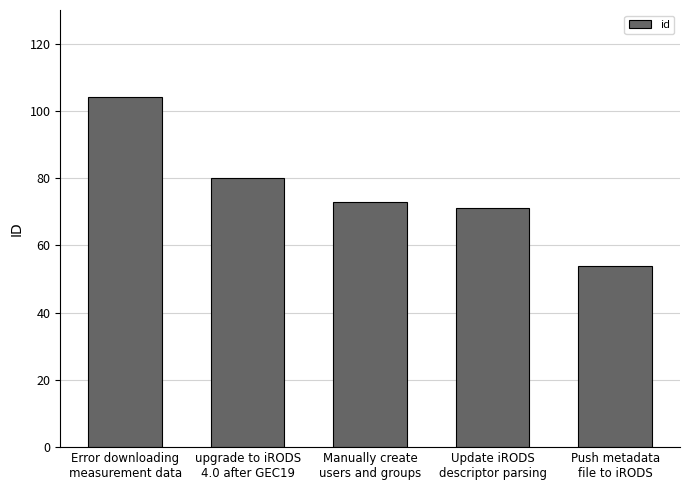

What is the label of the 3rd bar from the right?

Manually create
users and groups